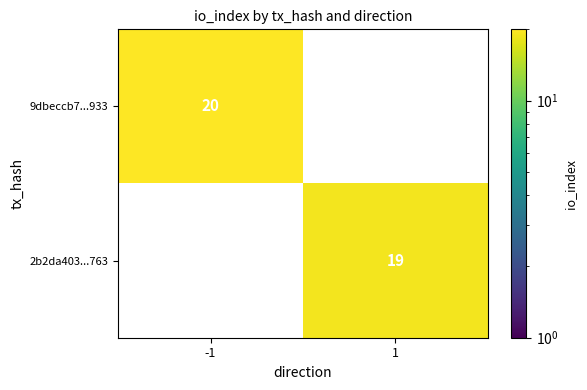

What is the minimum value shown in the chart?

19.0